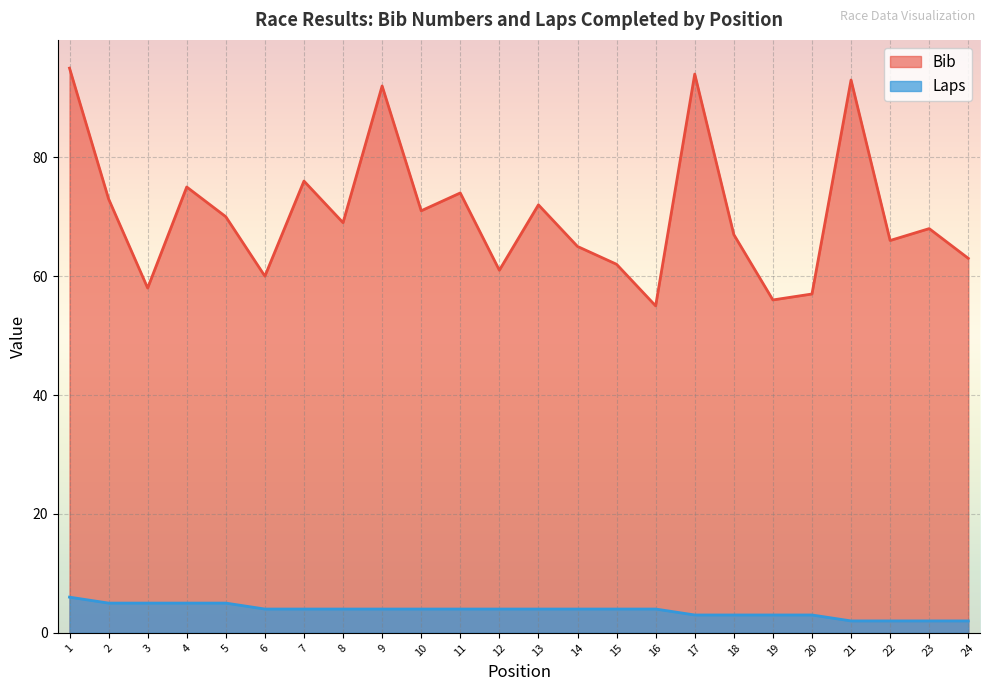

Does the chart display data point markers on the line(s)?

No